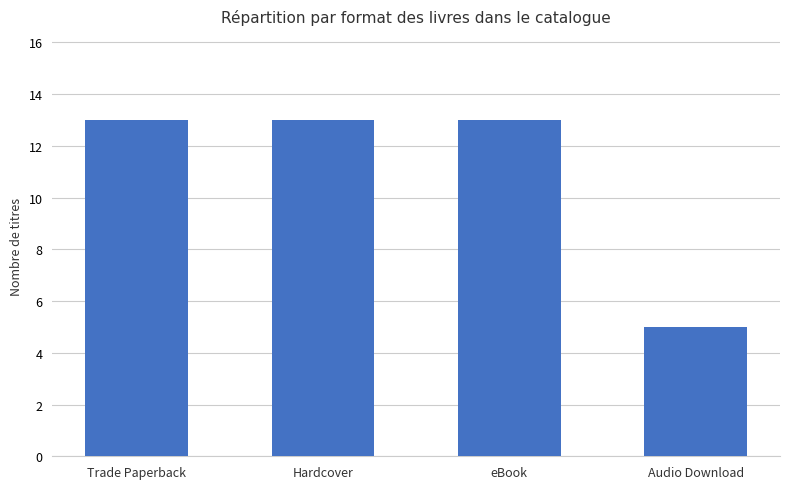

Which has a higher value, Trade Paperback or Audio Download?

Trade Paperback